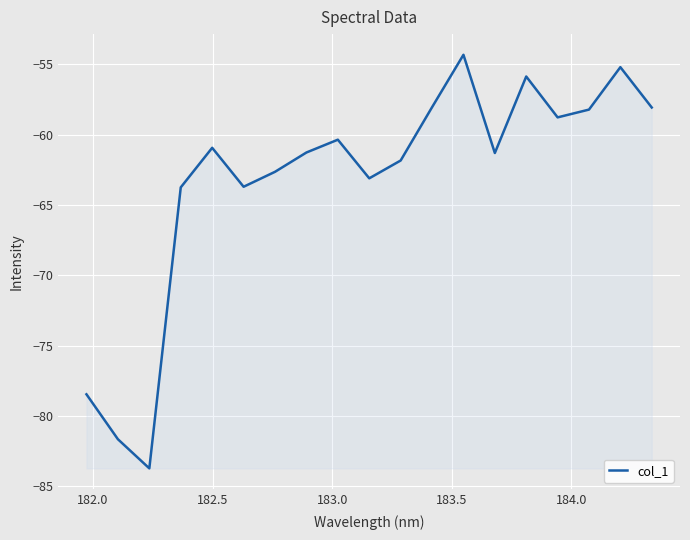

How many lines are shown in the chart?

1